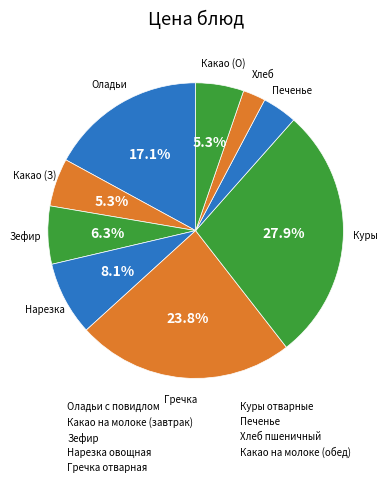

To the nearest percent, what is the average slice percentage?

11%